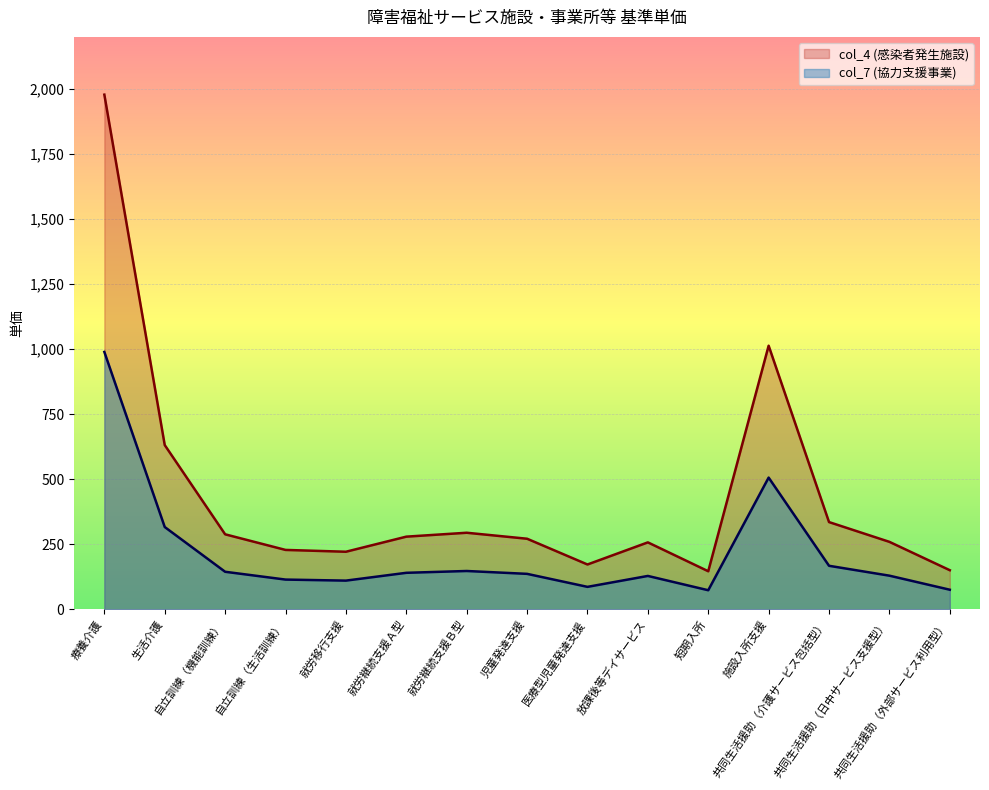

The col_4 (感染者発生施設) series shows 71 at 医療型児童発達支援. True or false?

False